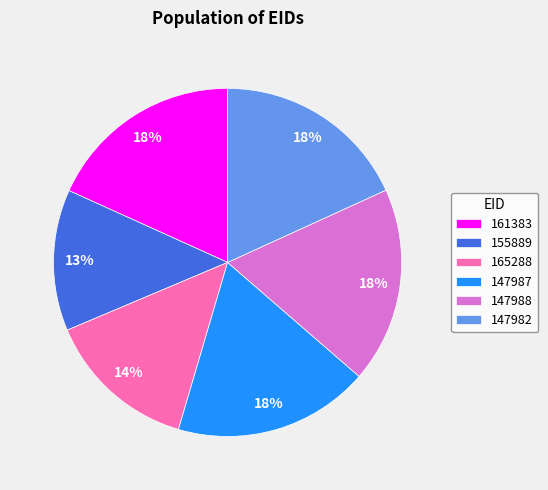

Is the sum of 147987 and 147982 greater than half?

No